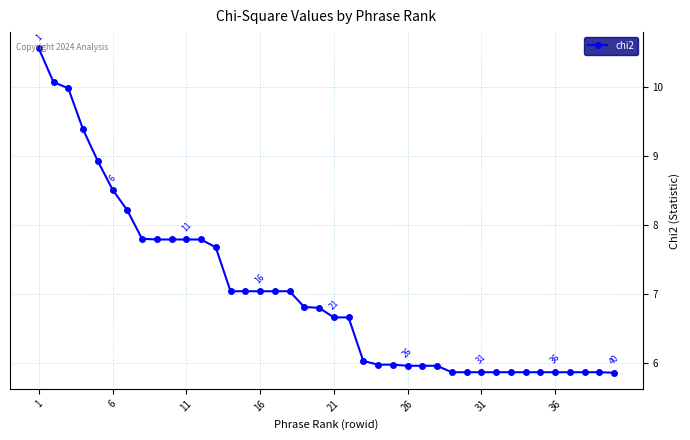

What is the sum of all values?

280.8